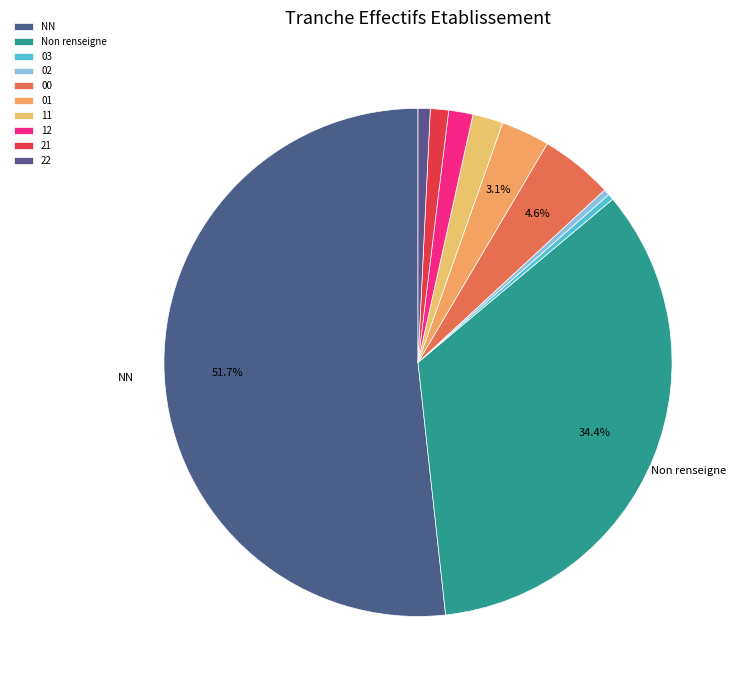

Count the number of slices in the pie.

10